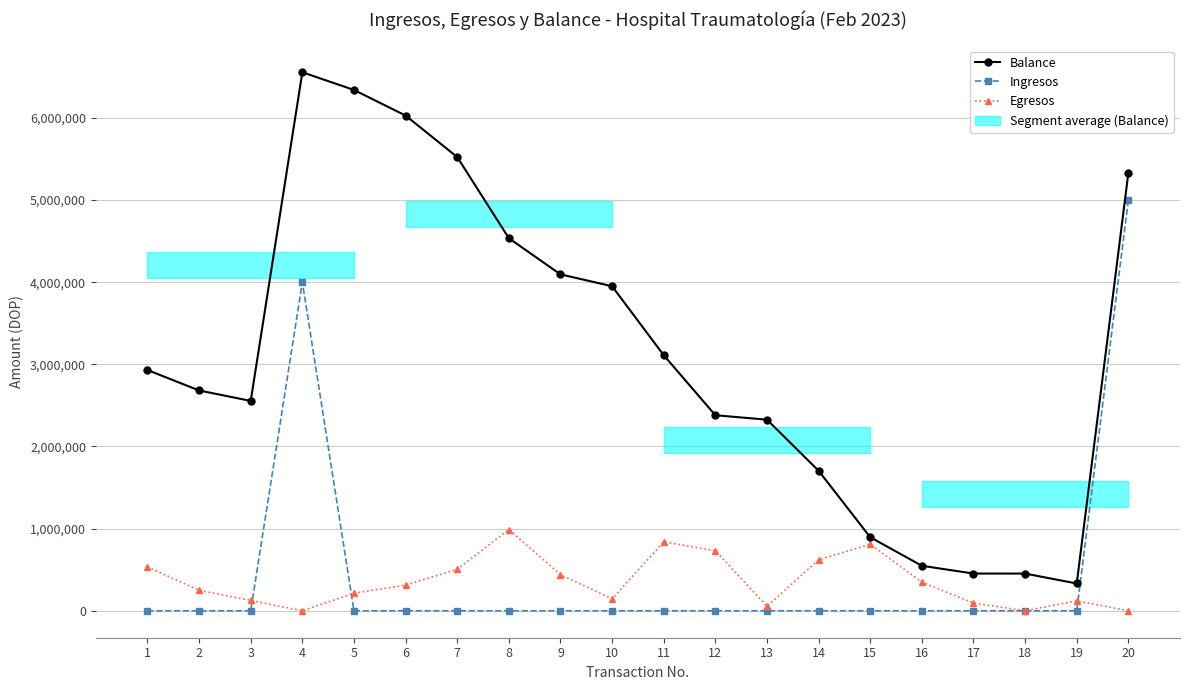

What is the difference between the Balance values at 4 and 19?

6222250.9